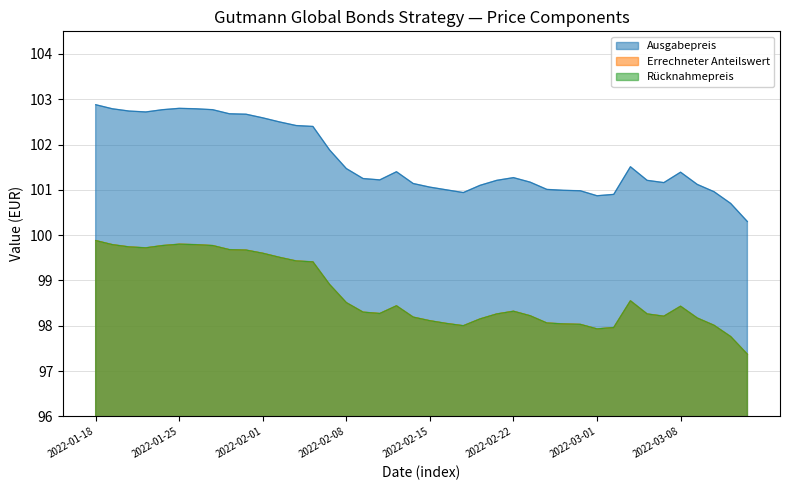

What is the value of the Errechneter Anteilswert point at the 8th from the left?

99.8